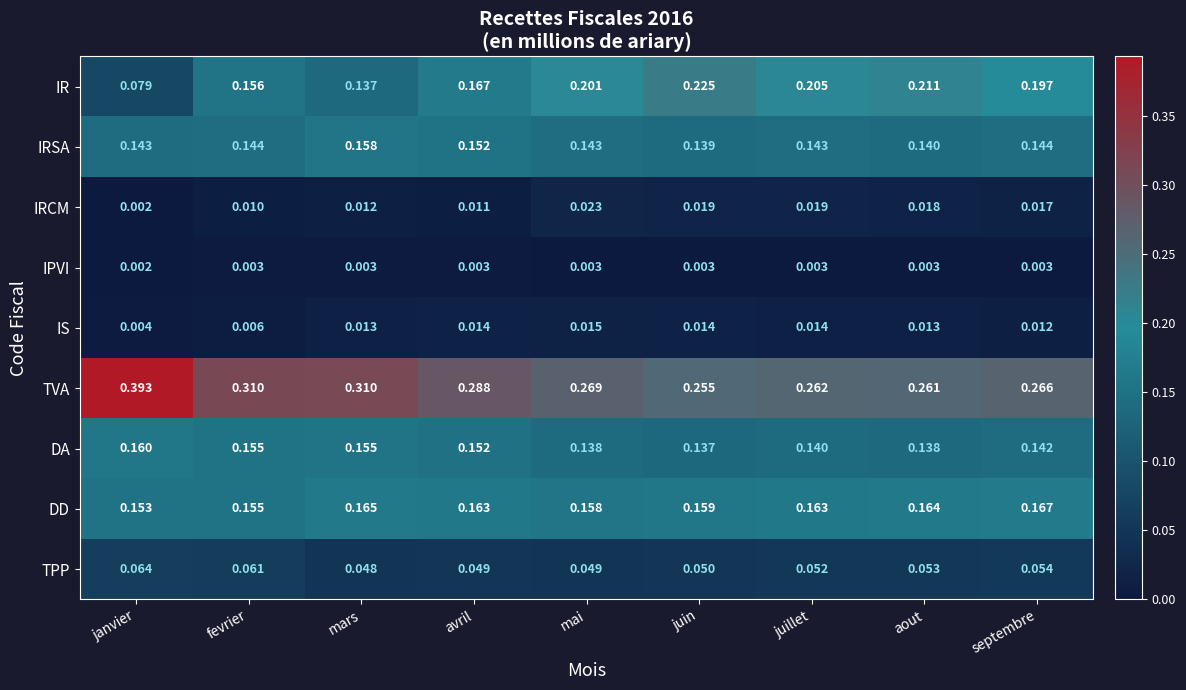

Which category has the lowest value in the IS series?

janvier